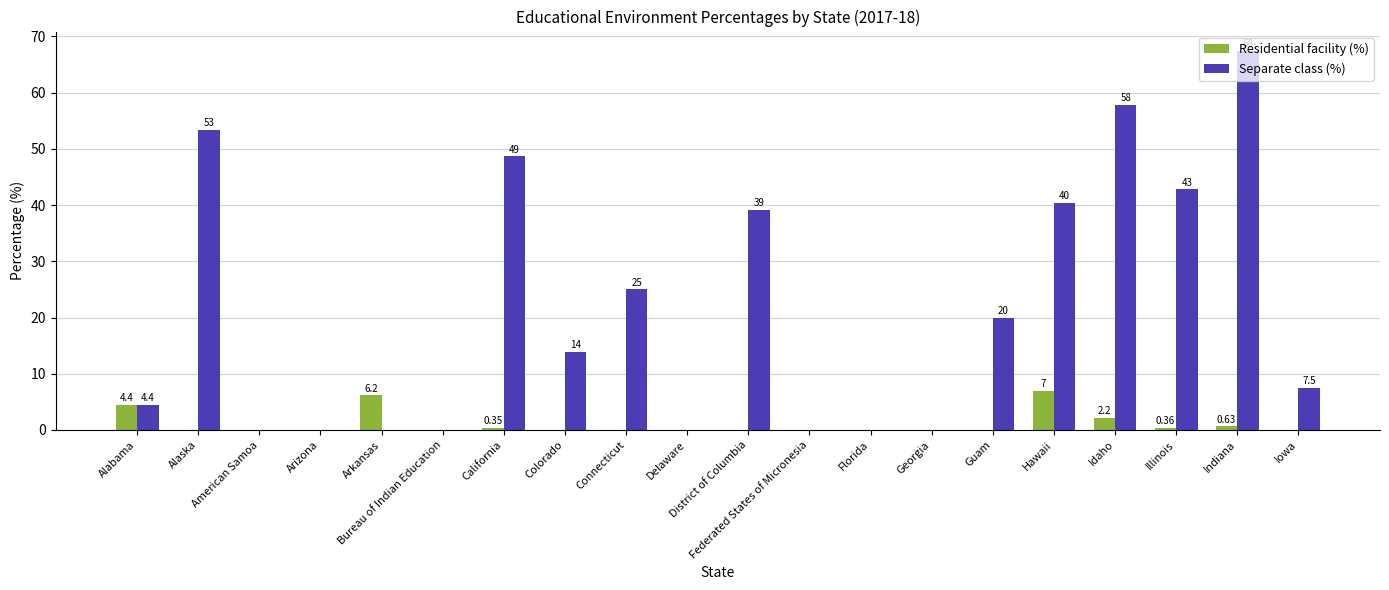

Which series has the widest spread of values?

Separate class (%)